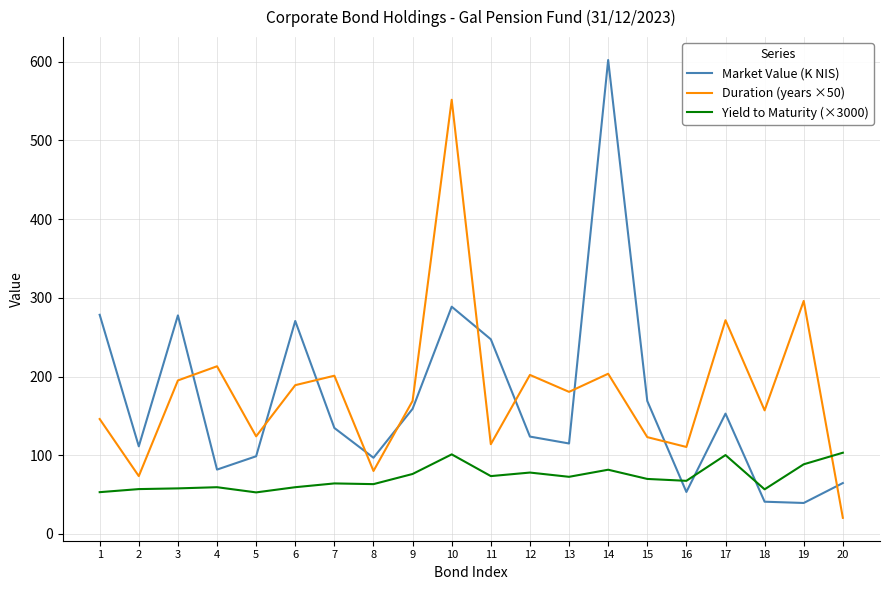

What is the difference between the maximum and minimum values in the Yield to Maturity (×3000) series?

50.4